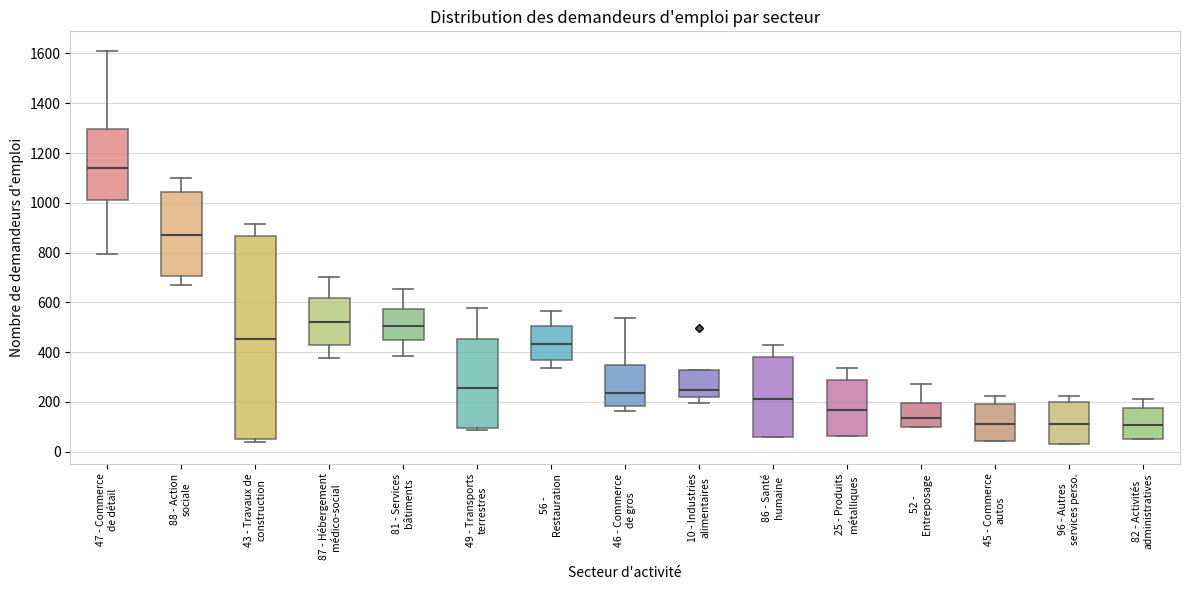

Reading left to right, read every box against the y-axis: the position of its median line, the range the box covers, and the ends of its whiskers. The values are not printed on the chart, so give them approximately, as read against the axis.

47 - Commerce de détail: median 1140, box 1020 to 1300, whiskers 800 to 1620
88 - Action sociale: median 880, box 700 to 1040, whiskers 680 to 1100
43 - Travaux de construction: median 460, box 60 to 860, whiskers 40 to 920
87 - Hébergement médico-social: median 520, box 440 to 620, whiskers 380 to 700
81 - Services bâtiments: median 500, box 440 to 580, whiskers 380 to 660
49 - Transports terrestres: median 260, box 100 to 460, whiskers 80 to 580
56 - Restauration: median 440, box 360 to 500, whiskers 340 to 560
46 - Commerce de gros: median 240, box 180 to 340, whiskers 160 to 540
10 - Industries alimentaires: median 240, box 220 to 320, whiskers 200 to 320
86 - Santé humaine: median 220, box 60 to 380, whiskers 60 to 420
25 - Produits métalliques: median 160, box 60 to 280, whiskers 60 to 340
52 - Entreposage: median 140, box 100 to 200, whiskers 100 to 280
45 - Commerce autos: median 120, box 40 to 200, whiskers 40 to 220
96 - Autres services perso.: median 120, box 40 to 200, whiskers 40 to 220
82 - Activités administratives: median 100, box 60 to 180, whiskers 60 to 220